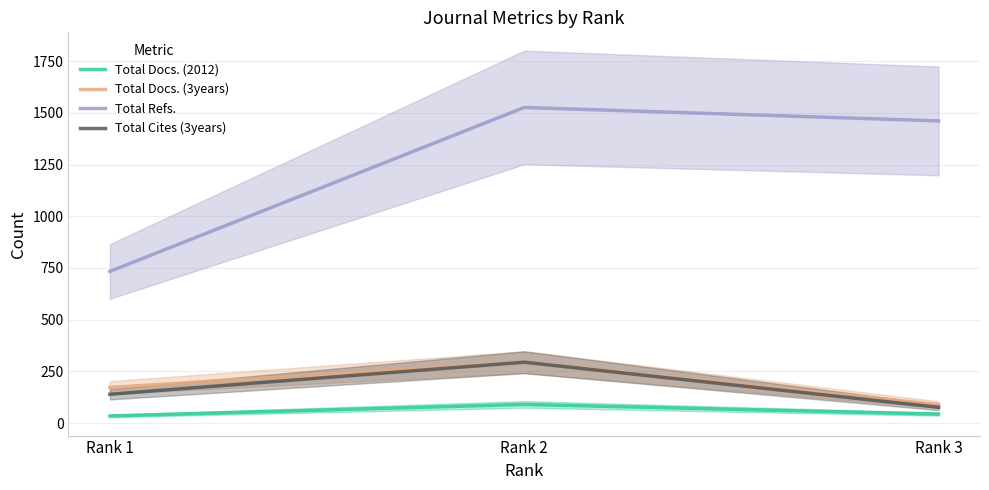

List the series in order of their peak value, lowest first.

Total Docs. (2012), Total Docs. (3years), Total Cites (3years), Total Refs.